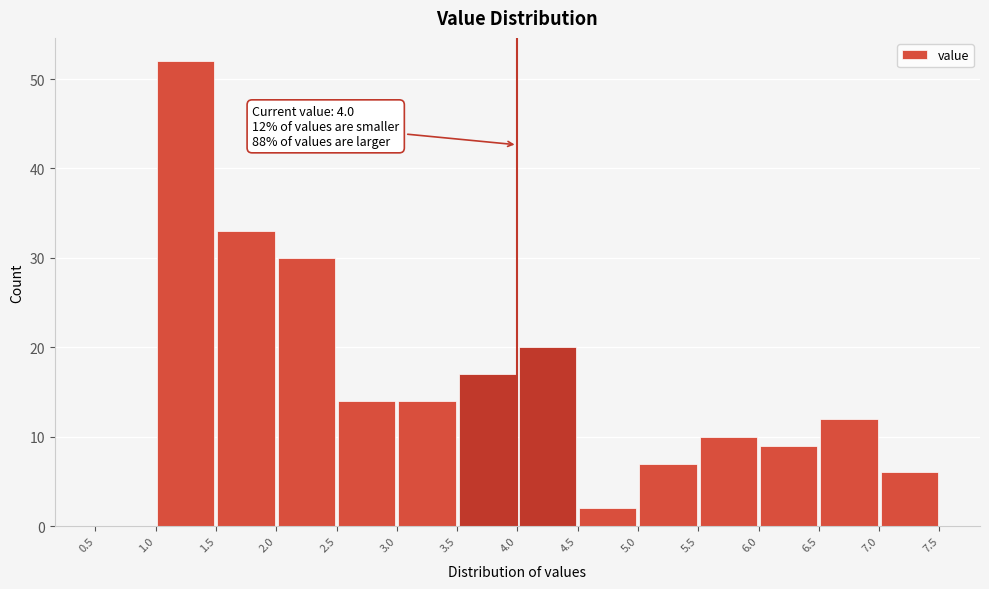

Which range on the x-axis has the tallest bar?

1.0 to 1.5